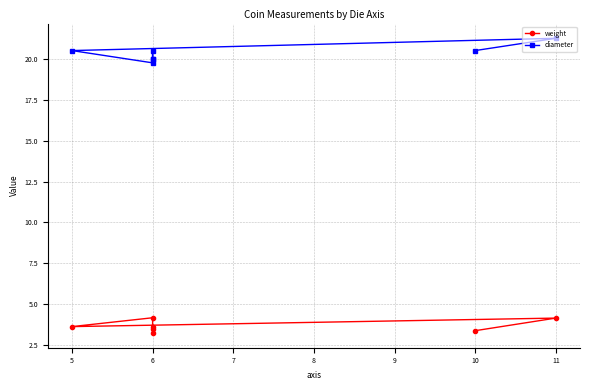

At which label is weight closest to 3?

6